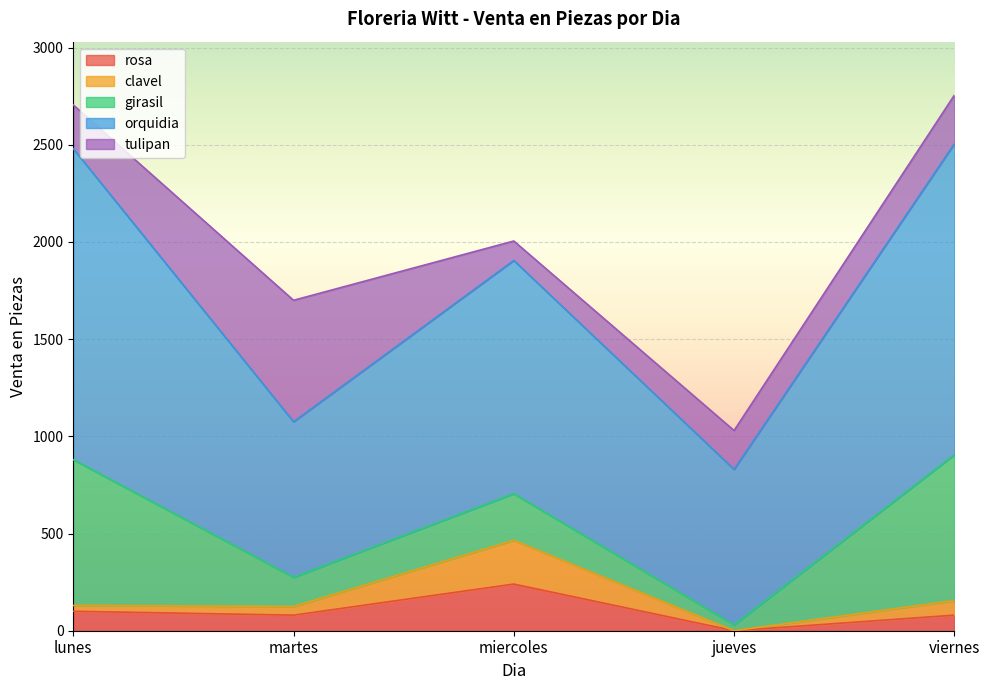

Is it true that rosa equals 162 at jueves?

False